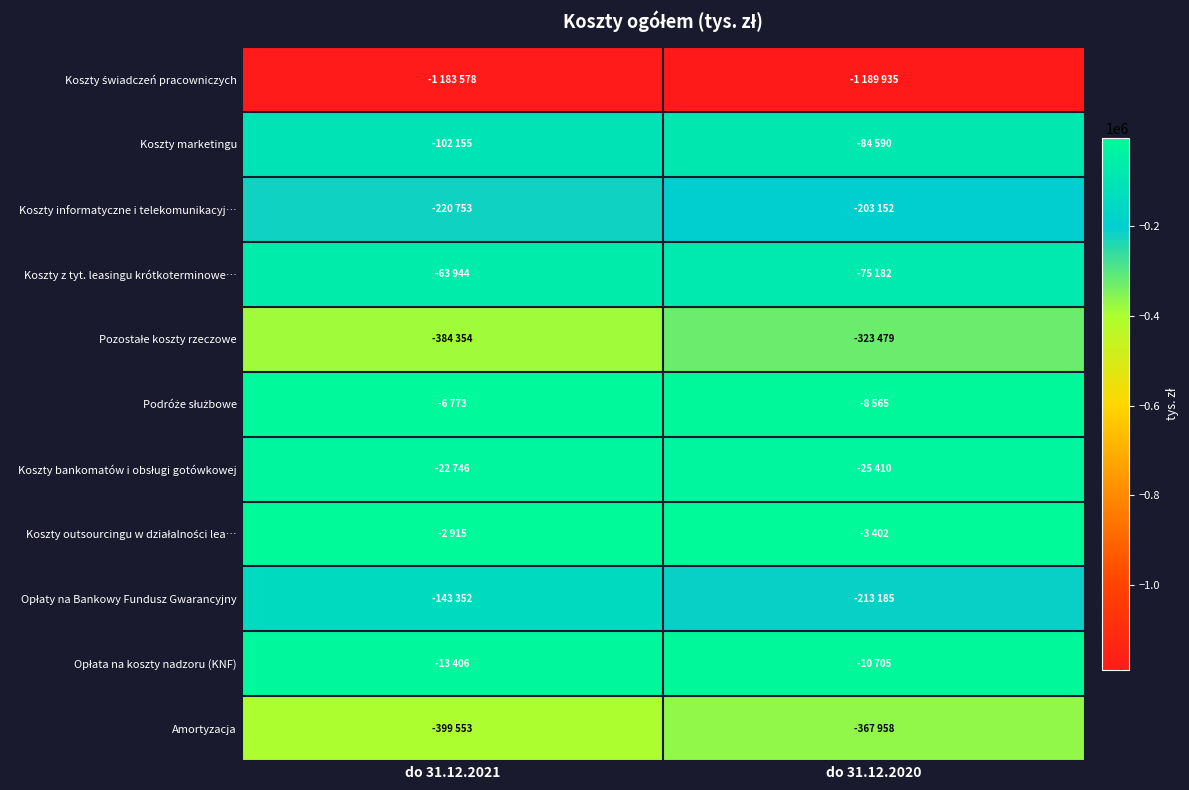

Which series has the largest range (max minus min)?

Opłaty na Bankowy Fundusz Gwarancyjny